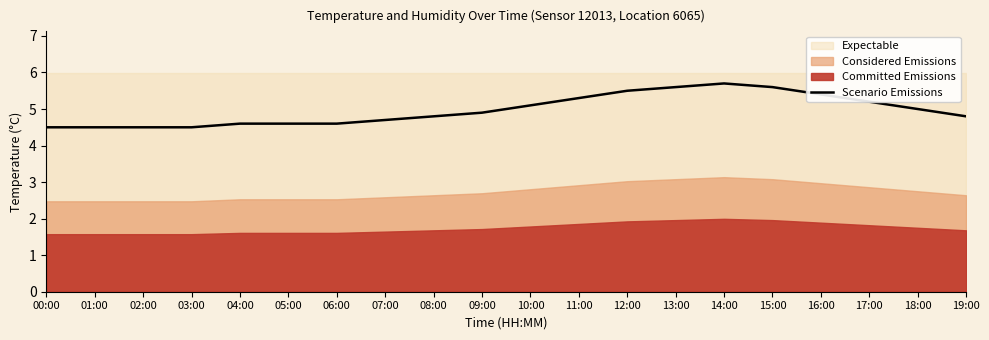

List the labels in order of value, smallest first.

00:00, 01:00, 02:00, 03:00, 04:00, 05:00, 06:00, 07:00, 08:00, 19:00, 09:00, 18:00, 10:00, 17:00, 11:00, 16:00, 12:00, 13:00, 15:00, 14:00